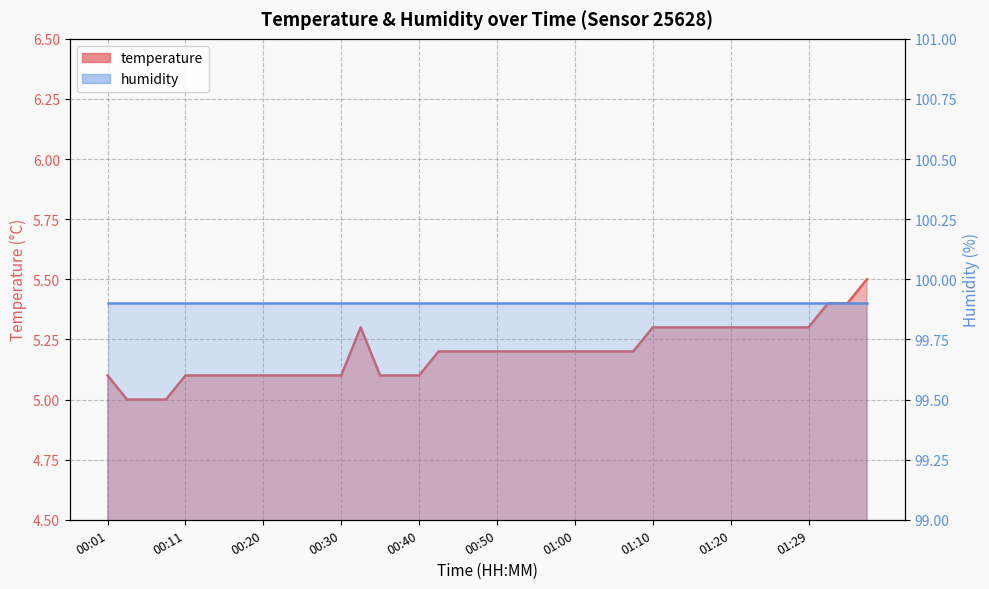

What value does the data have at 01:20?

5.3